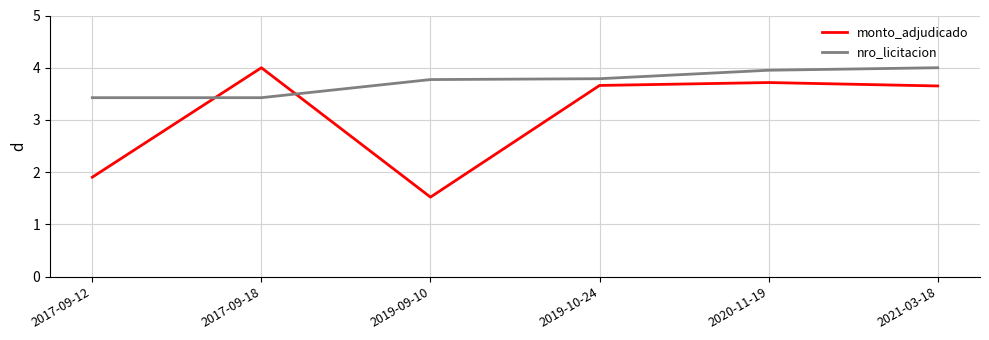

After their last crossing, which series has the higher values: monto_adjudicado or nro_licitacion?

nro_licitacion